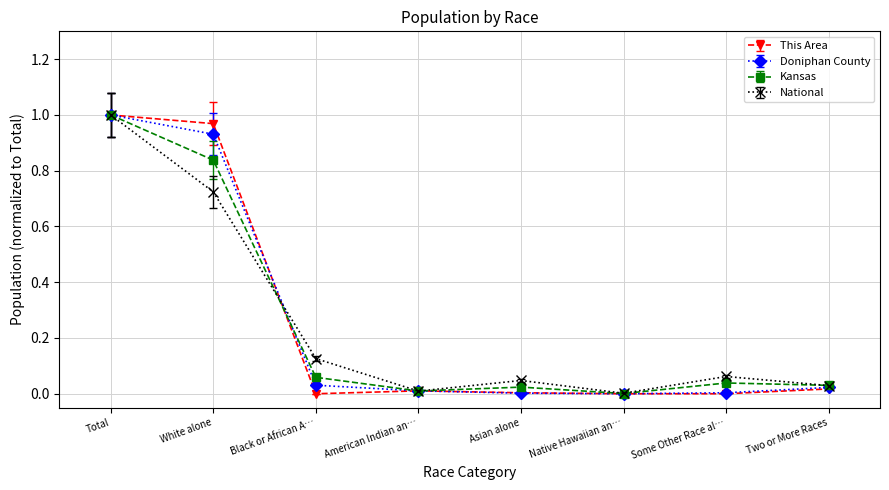

At which category does the chart reach its peak across all series?

Total